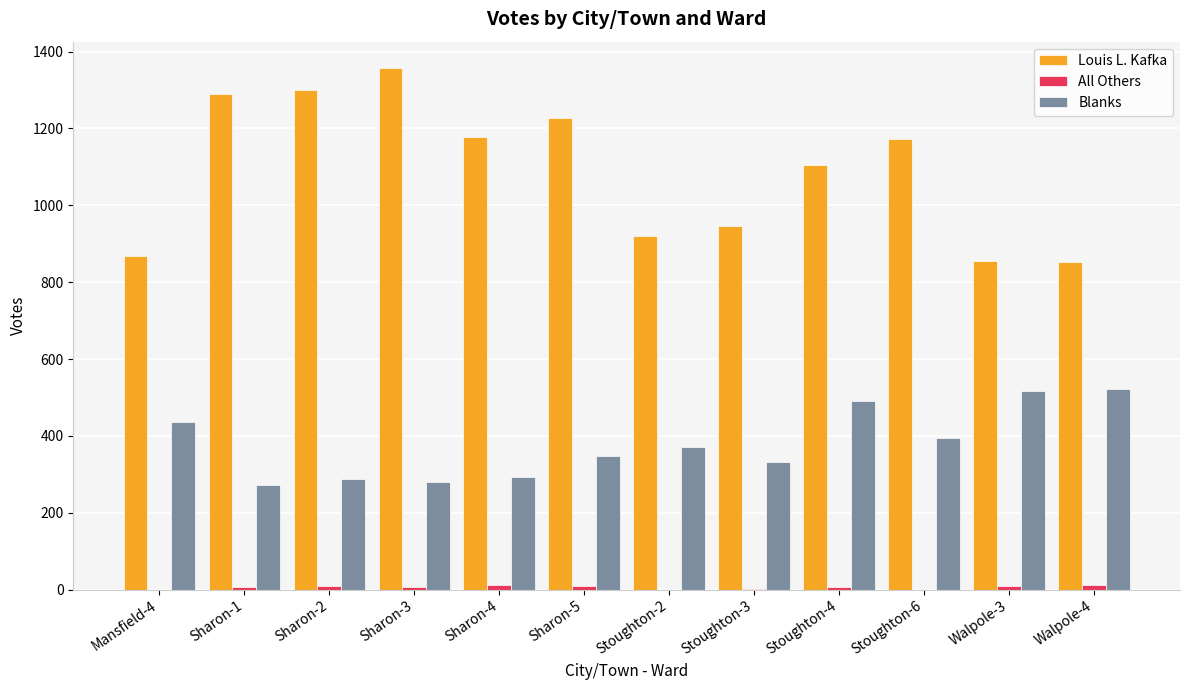

Is the value of Blanks at Sharon-1 greater than the value of Louis L. Kafka at Stoughton-2?

No